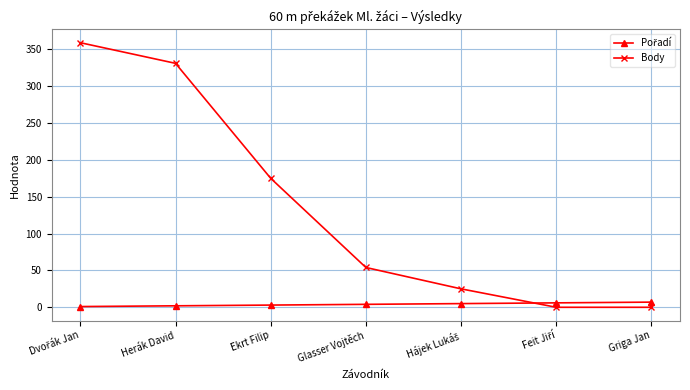

What is the maximum value shown in the chart?

359